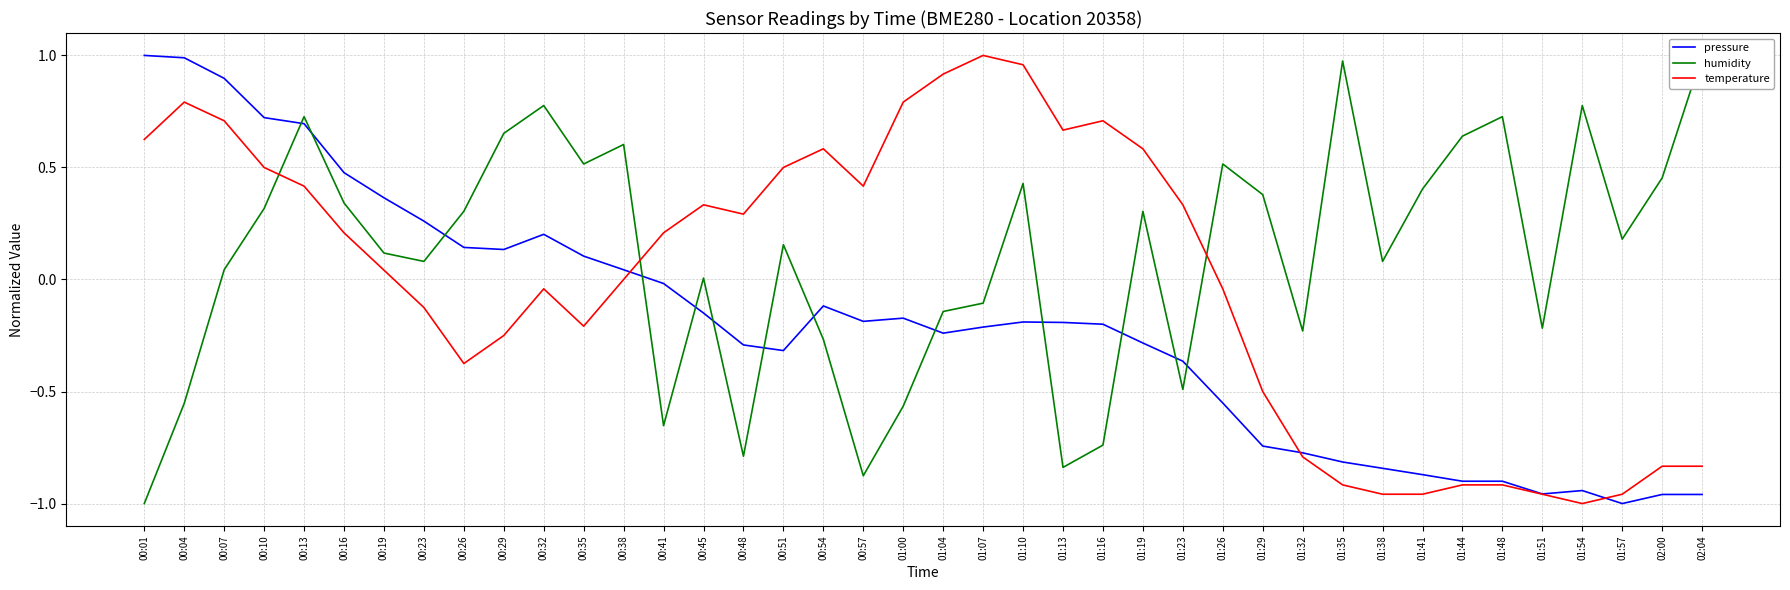

What are all the series names shown in the legend?

pressure, humidity, temperature